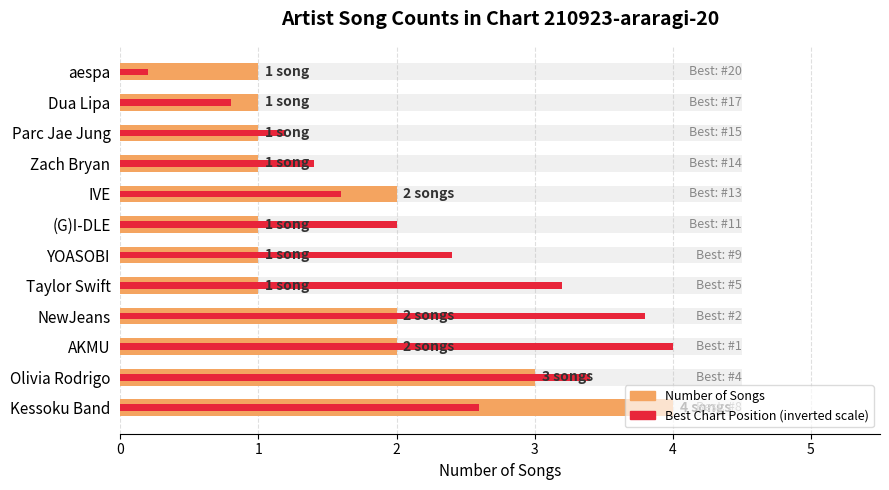

How many data points in Best Chart Position (inverted) are above 2?

6